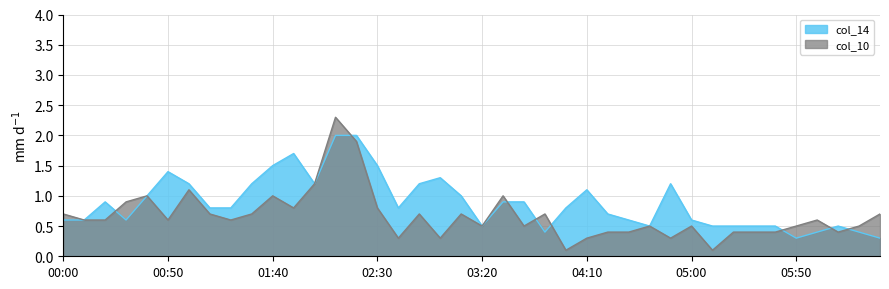

What is the minimum value shown in the chart?

0.1